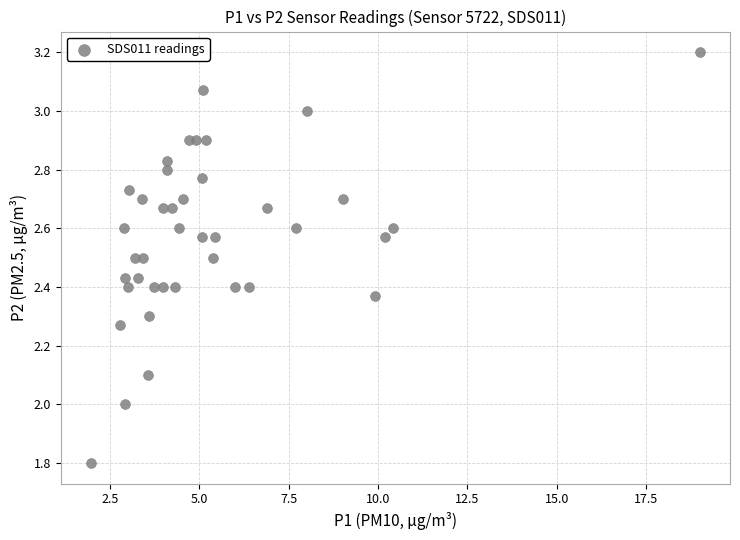

What is the range of X values (max minus min)?

17.0